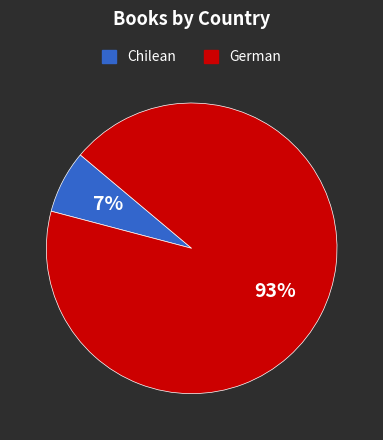

How many slices are in this pie chart?

2